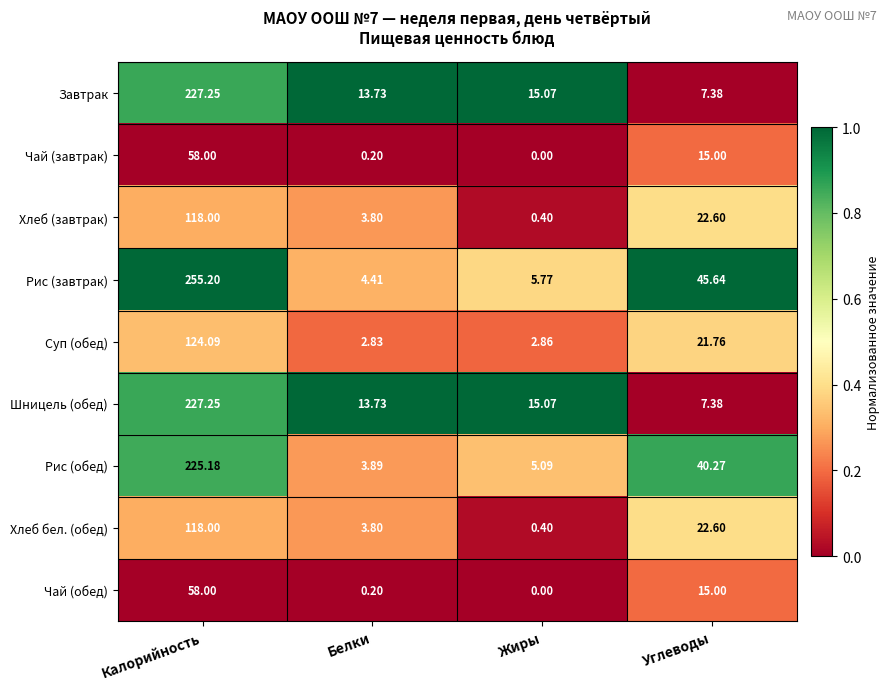

How many series are shown in this chart?

9